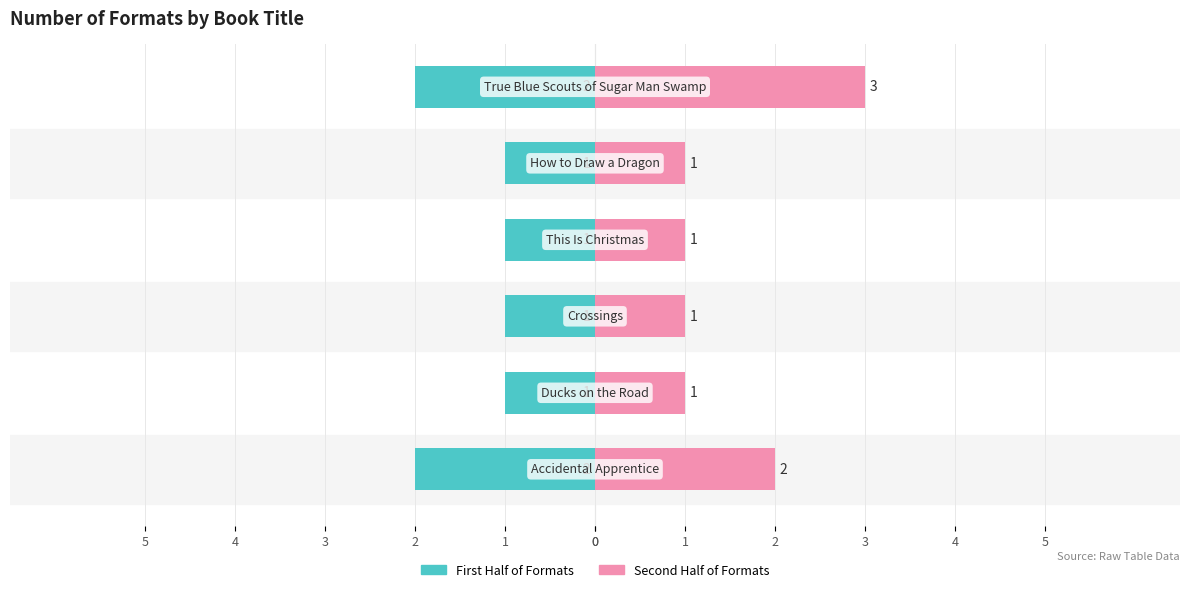

At how many categories does at least one series exceed 0?

6